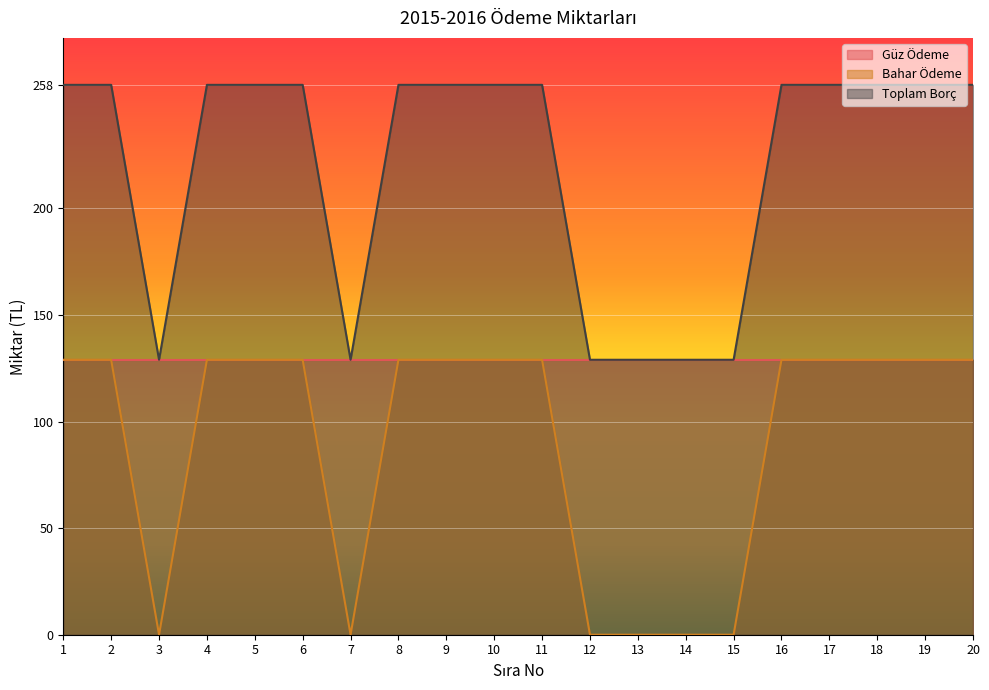

What is the lowest value of the Toplam Borç series?

129